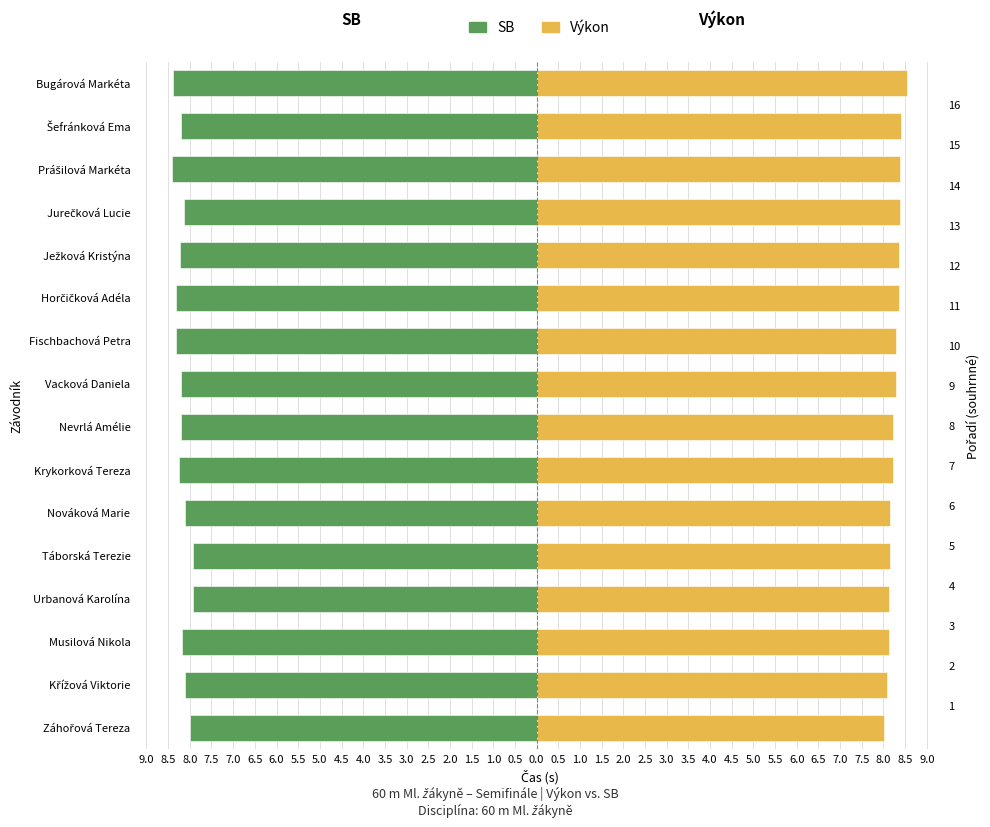

How many bars are there in each group?

2